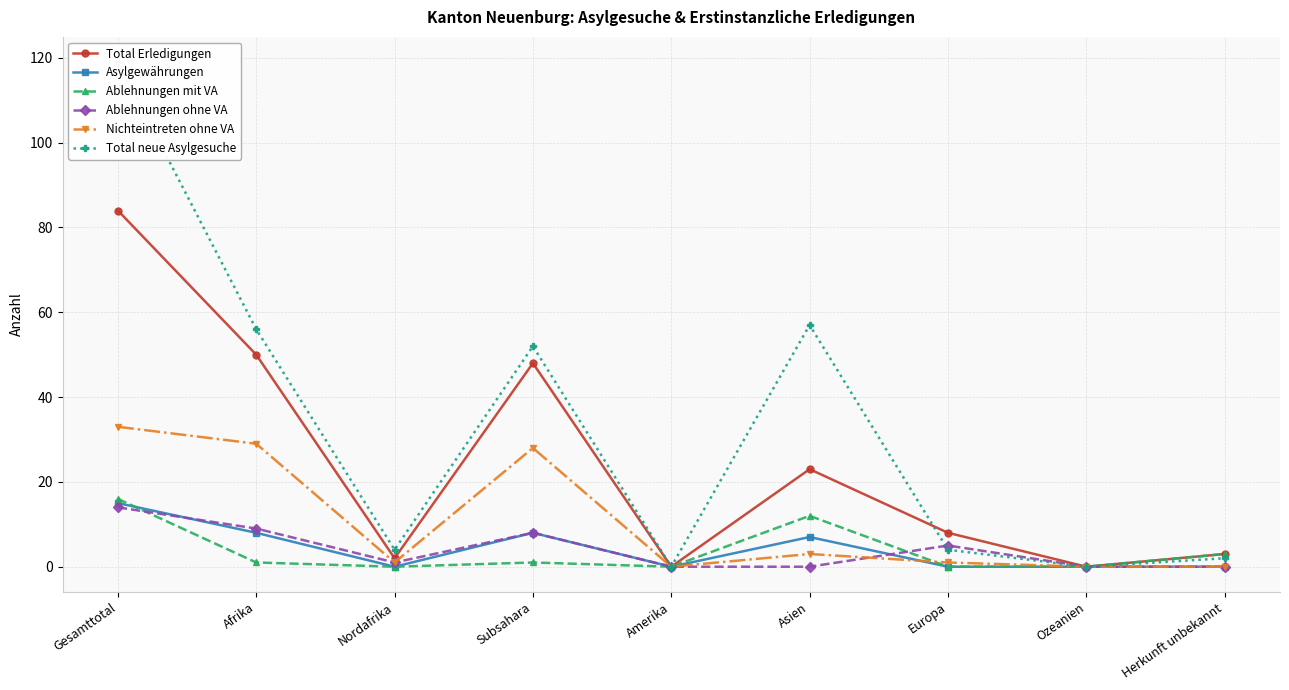

Where is the first local maximum for Ablehnungen mit VA?

Subsahara